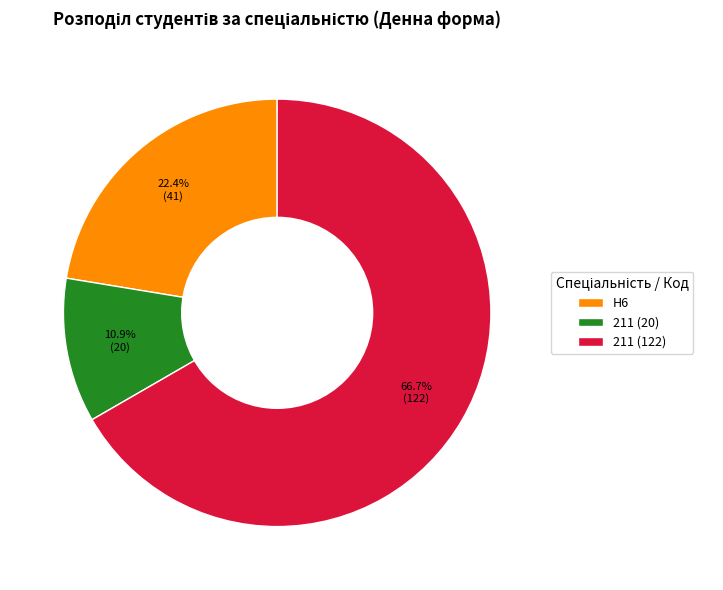

Count the number of slices in the pie.

3